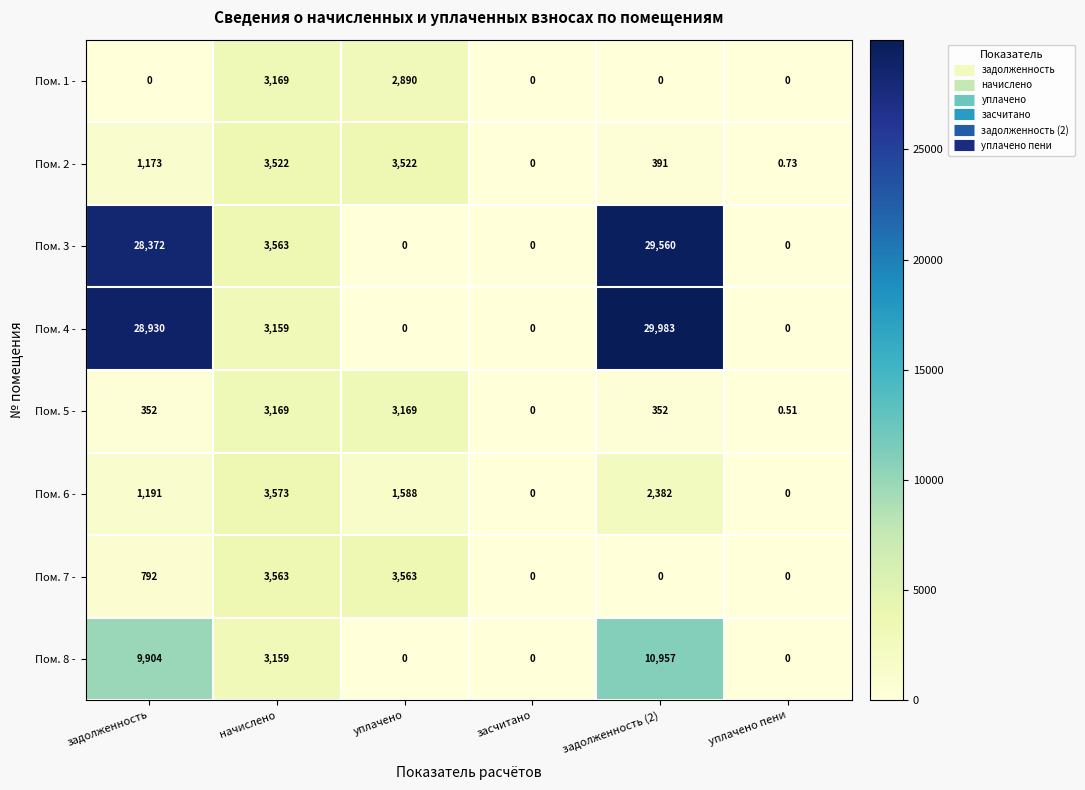

At which label is Пом. 7 - closest to 1781?

задолженность